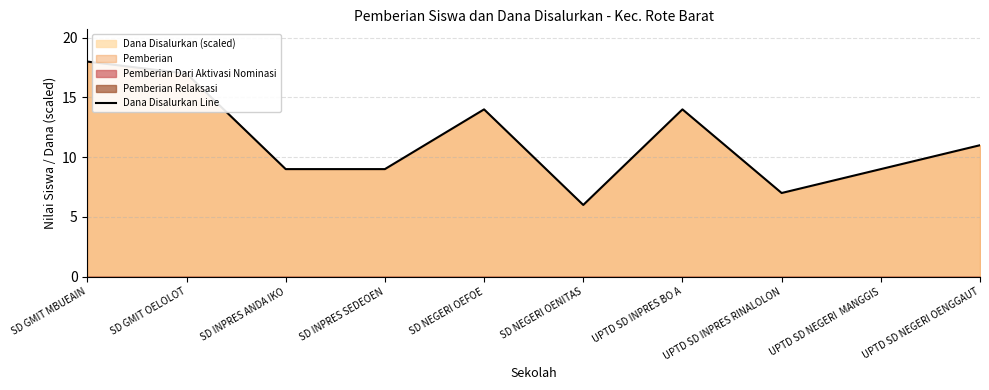

What is the label of the 10th point from the right?

SD GMIT MBUEAIN